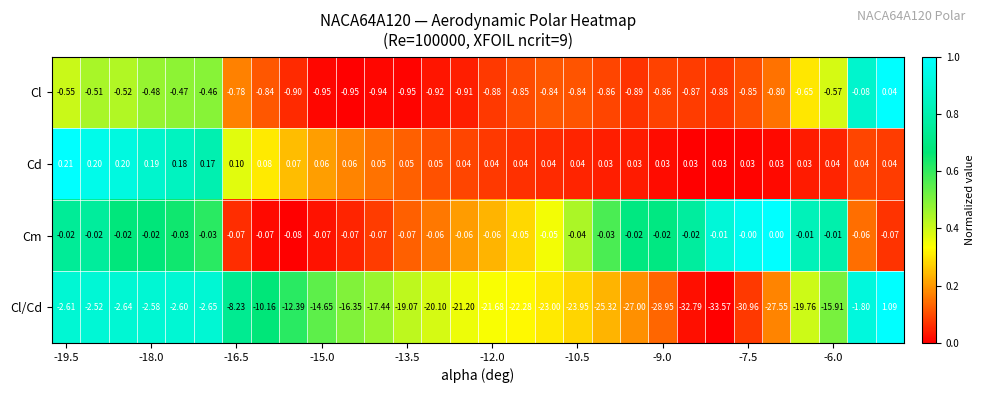

List the series in order of their peak value, lowest first.

Cm, Cl, Cd, Cl/Cd